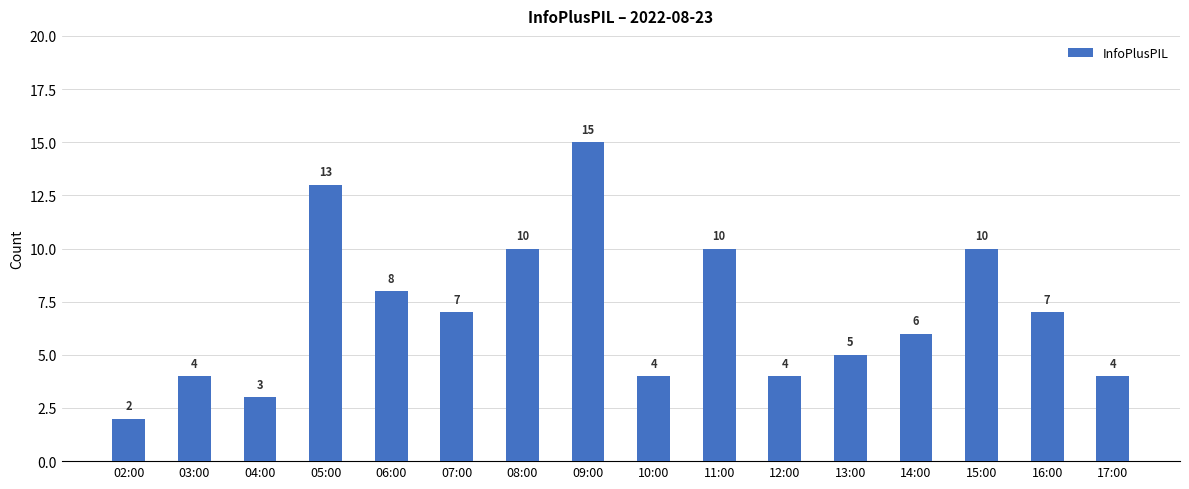

Reading right to left, what are all the values shown in this chart?

17:00=4	16:00=7	15:00=10	14:00=6	13:00=5	12:00=4	11:00=10	10:00=4	09:00=15	08:00=10	07:00=7	06:00=8	05:00=13	04:00=3	03:00=4	02:00=2